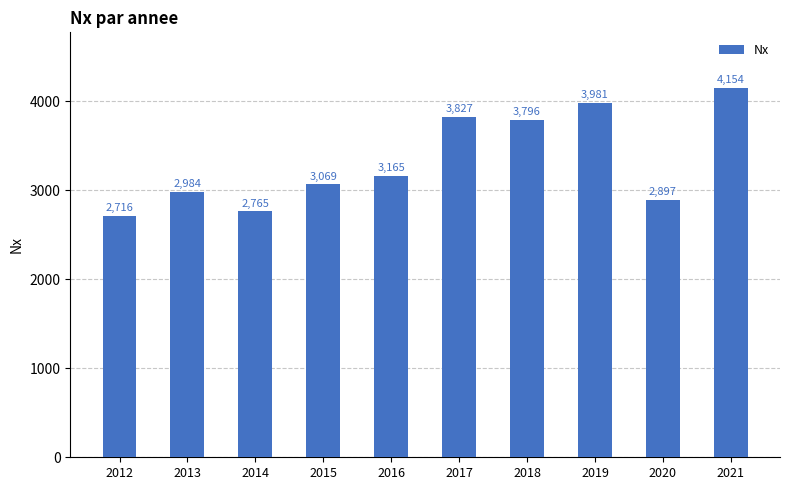

True or false: the data shows 3069 at 2015.

True